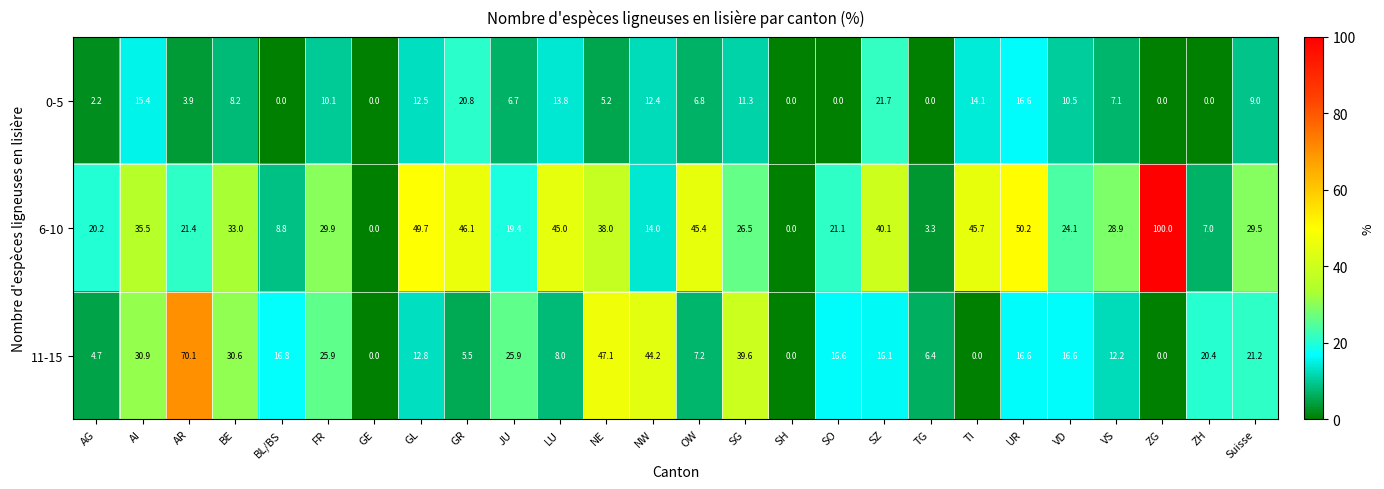

Which series has the largest total across all categories?

6-10